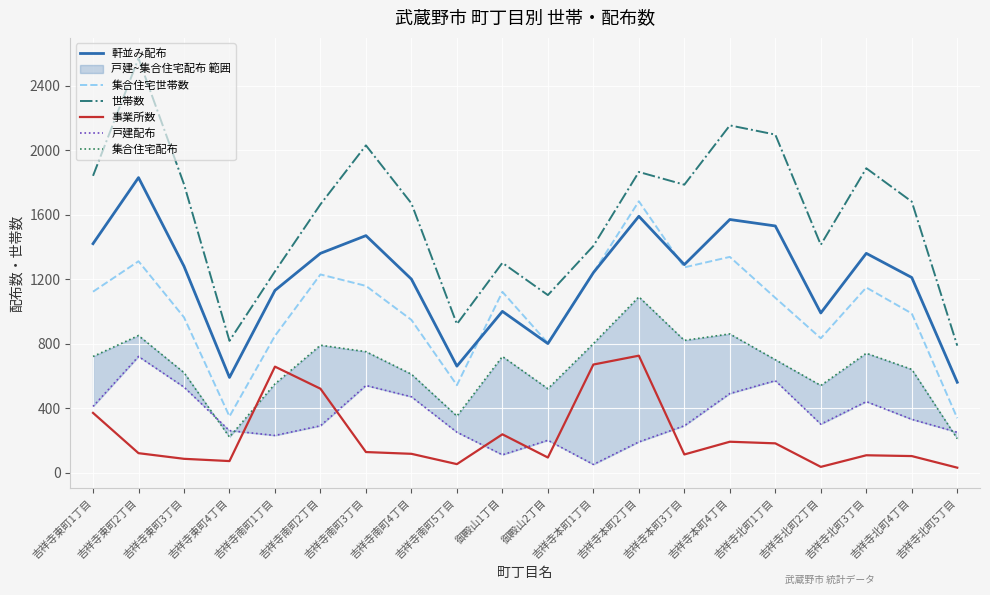

At which category does 軒並み配布 reach its first local peak?

吉祥寺東町2丁目